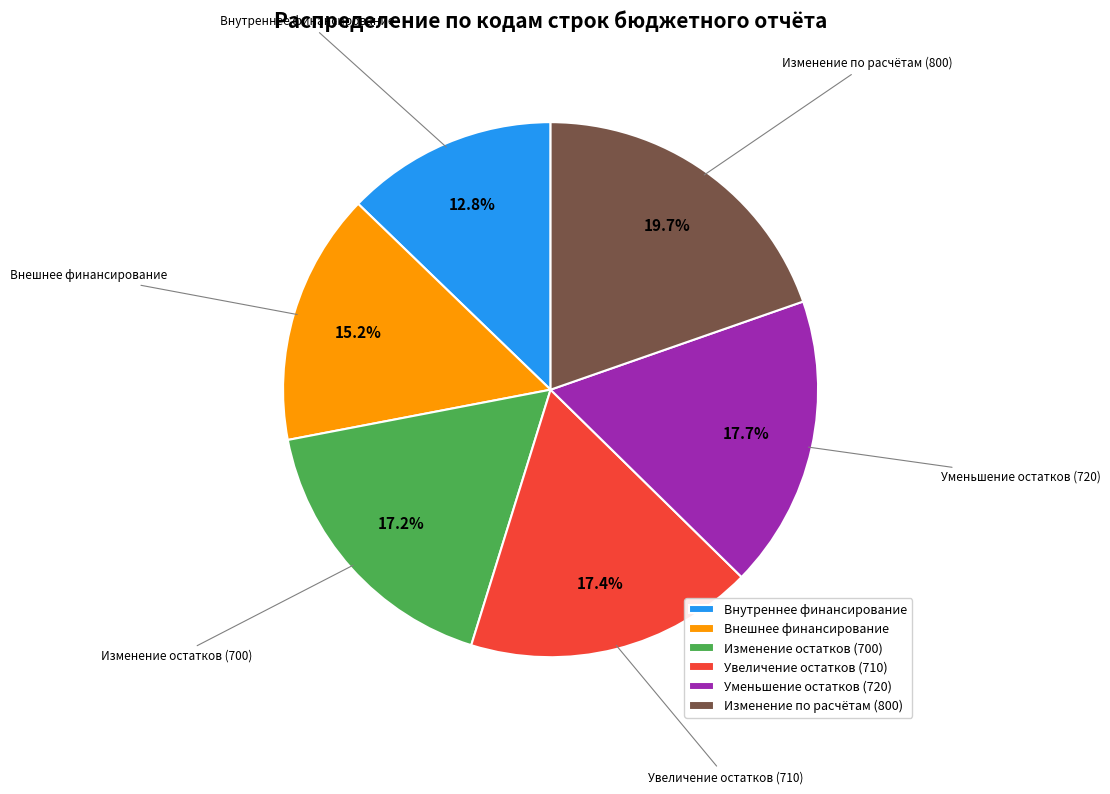

Does Уменьшение остатков (720) represent more than half of the total?

No